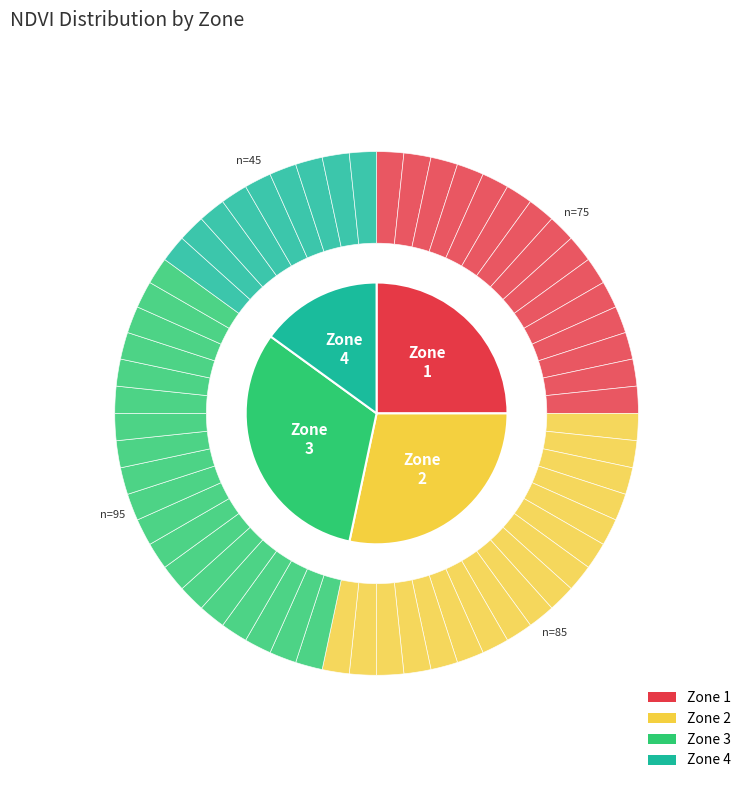

Is Zone 4 the majority of the pie?

No